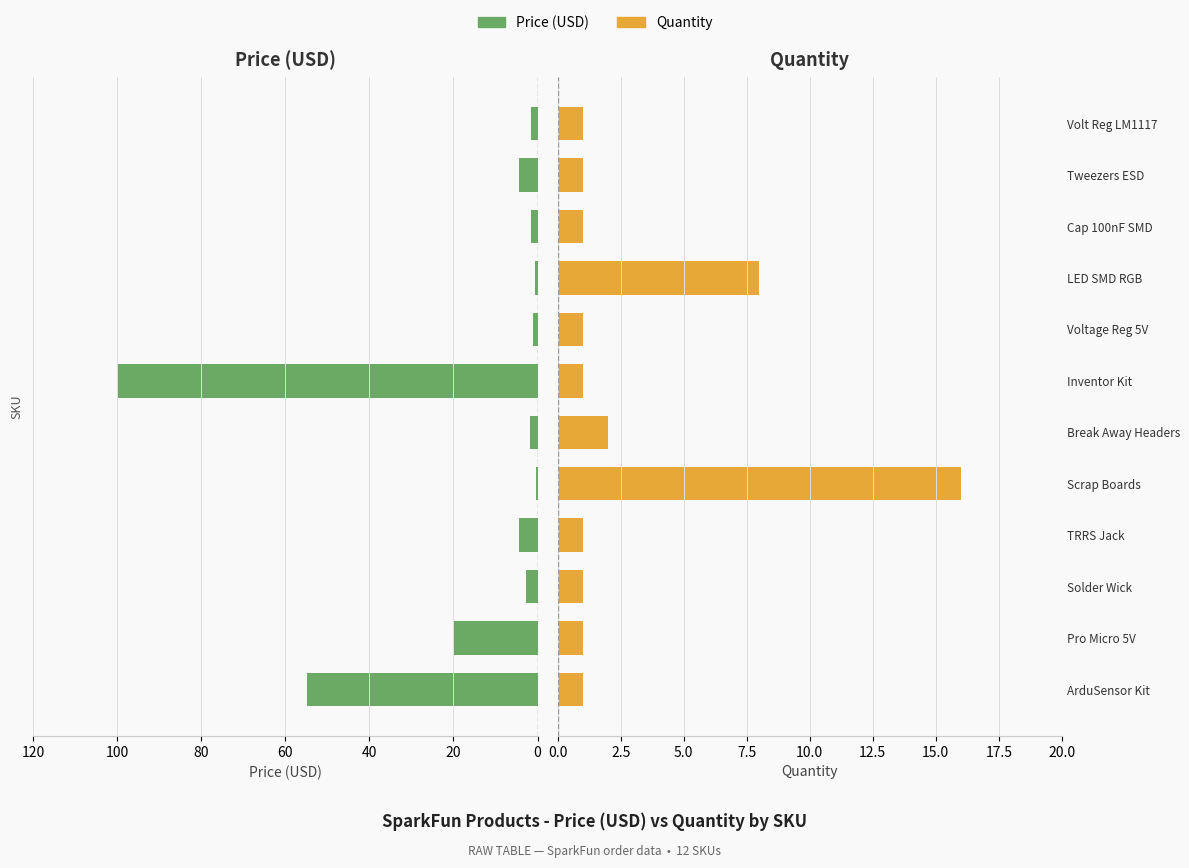

How many data points in Price (USD) are less than 2?

6